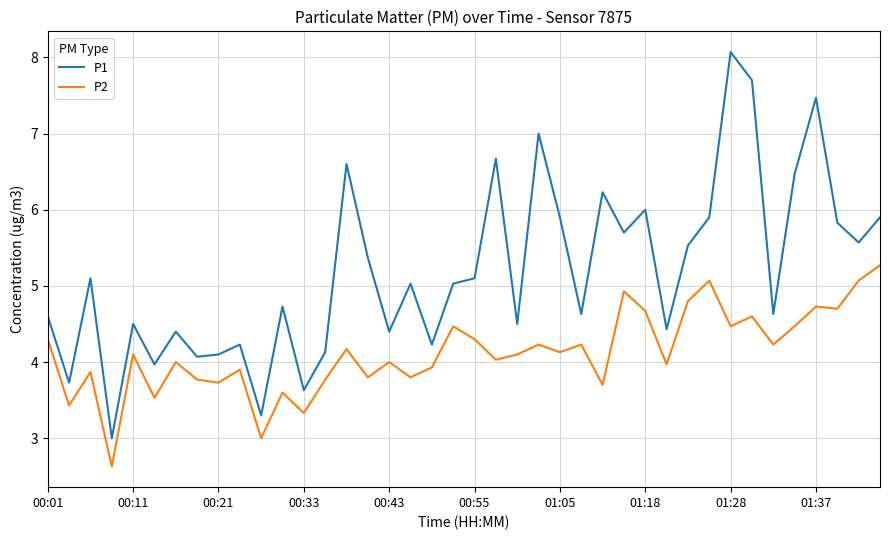

What is the average value of the P2 series?

4.1